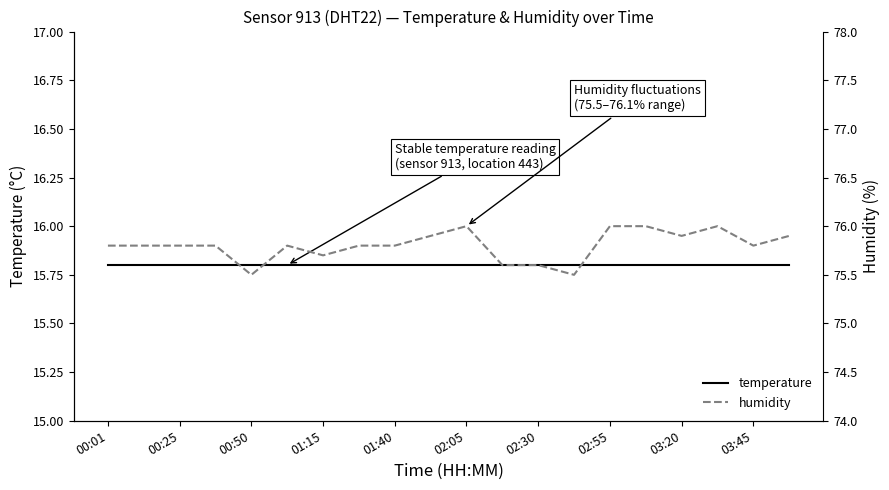

At how many categories does at least one series exceed 53?

20